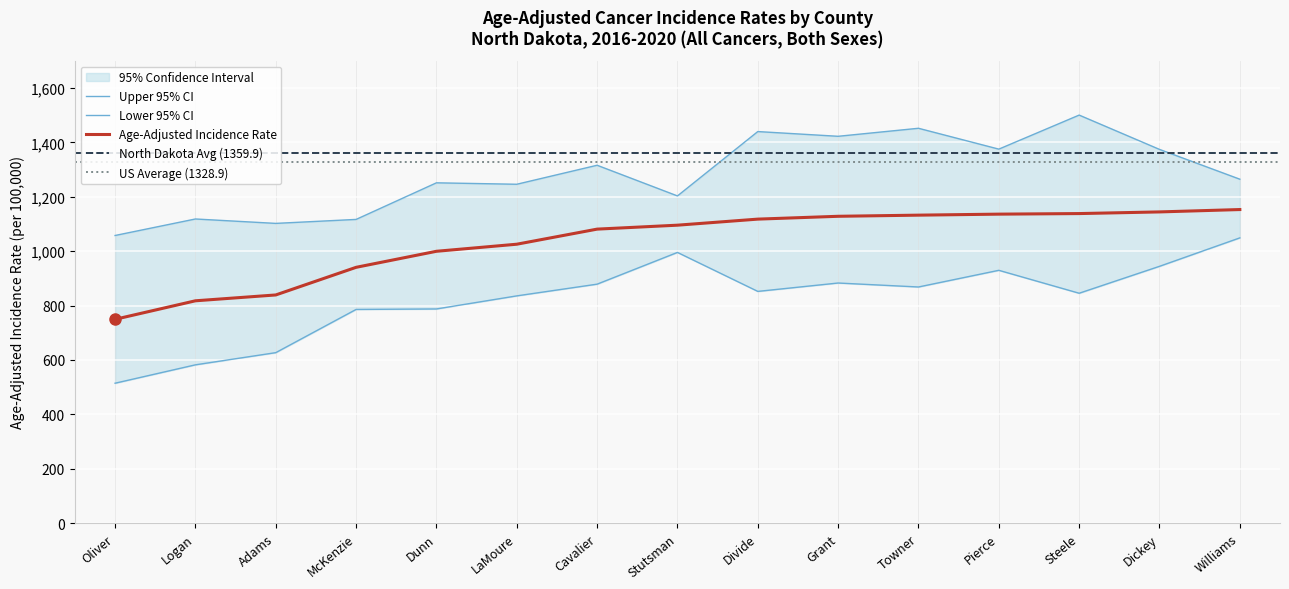

What is the value of the Age-Adjusted Rate point at the 8th from the left?

1095.6